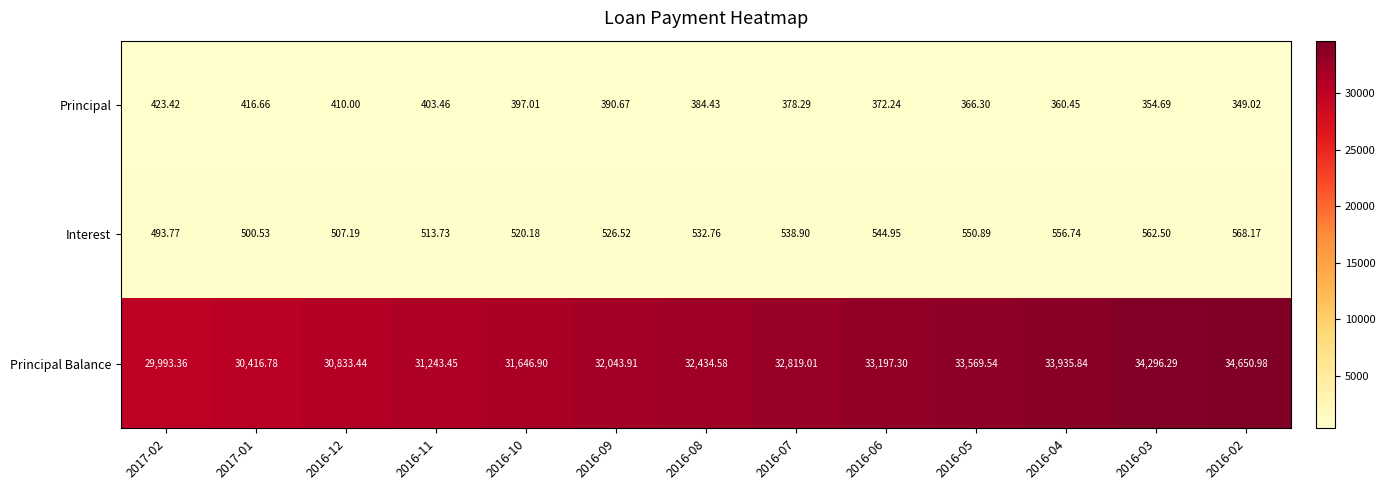

Rank the series at 2016-05 from highest to lowest value.

Principal Balance, Interest, Principal